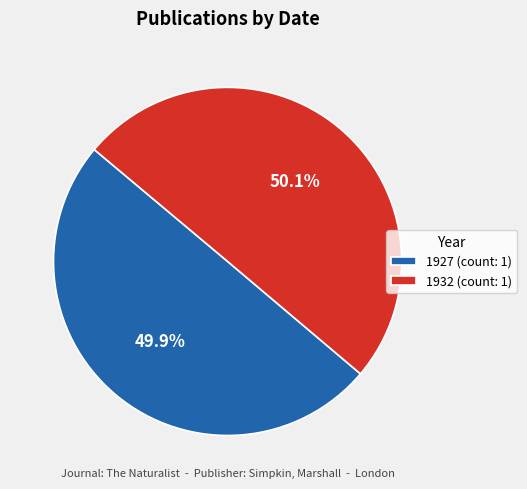

Approximately how many times larger is the value at 1927 (count: 1) compared to 1932 (count: 1)?

1.0